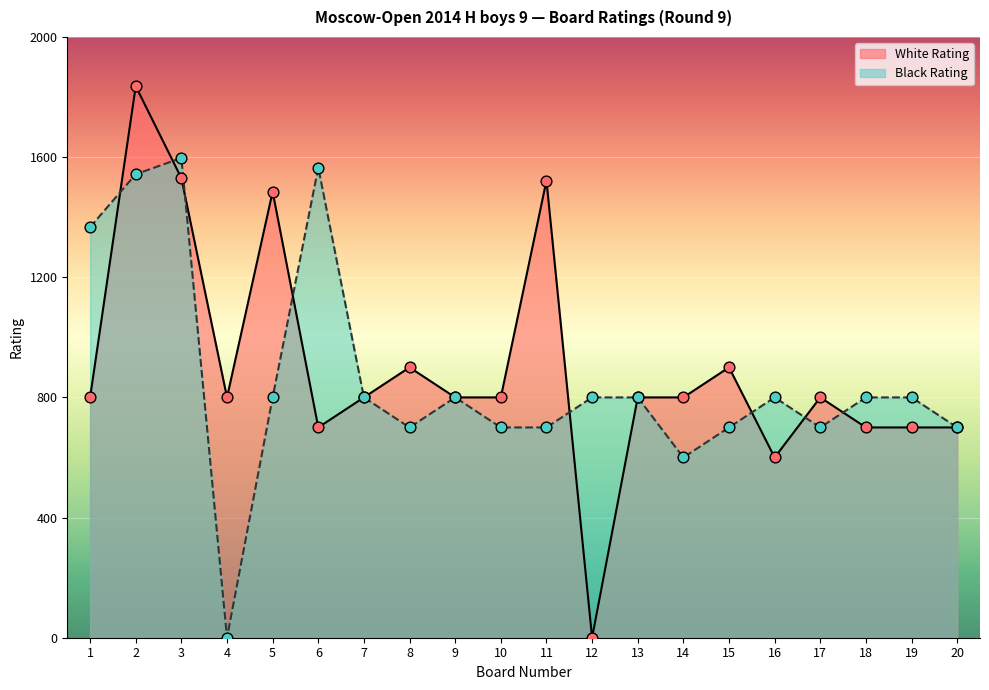

Which series has the largest total across all categories?

White Rating